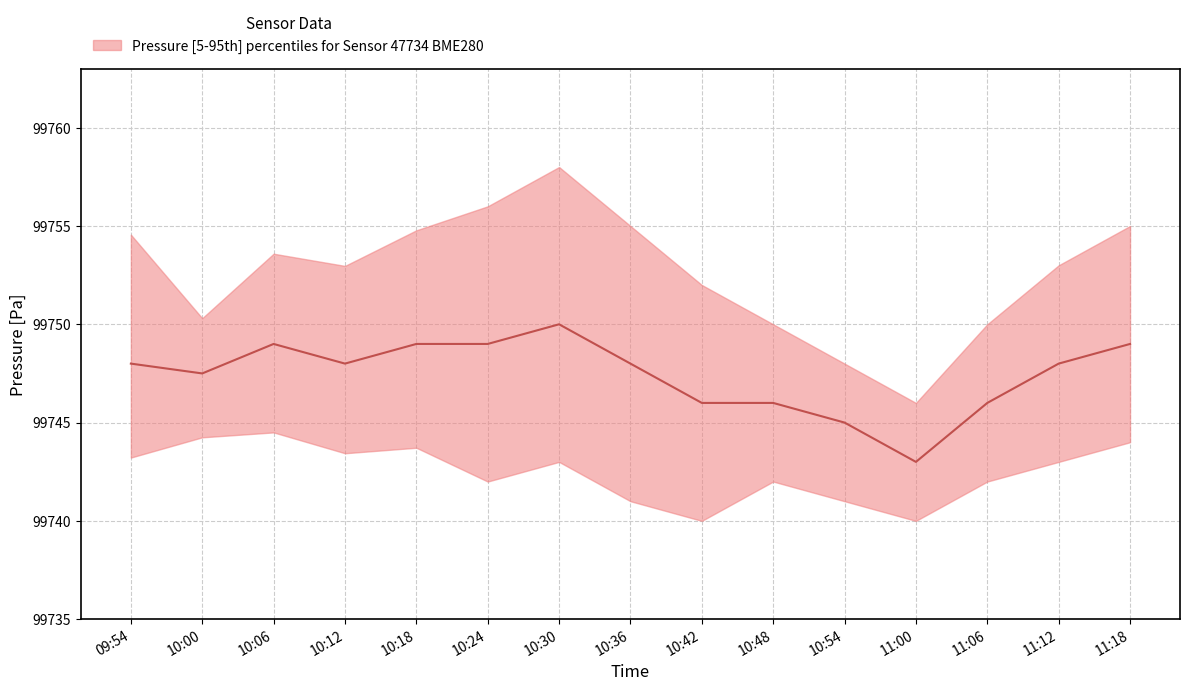

What is the average value?

99747.4